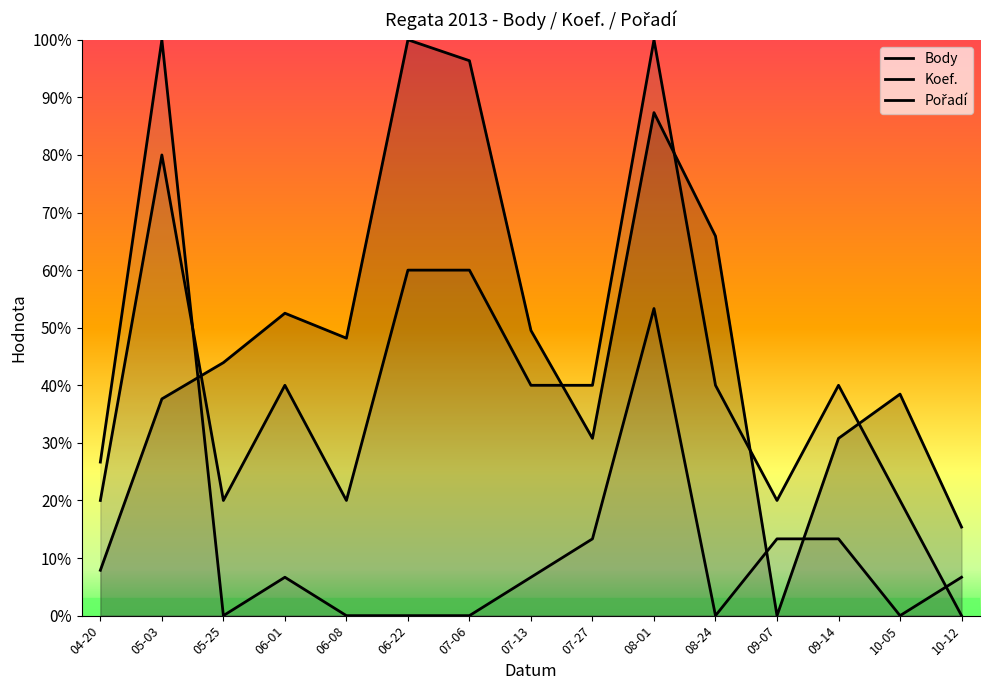

How many positive values does the Pořadí series have?

9